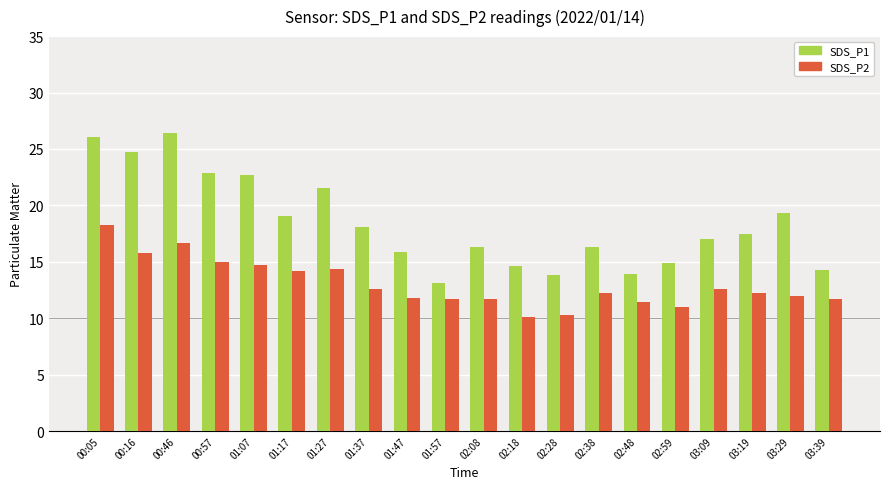

What is the label of the 5th bar from the left?

01:07